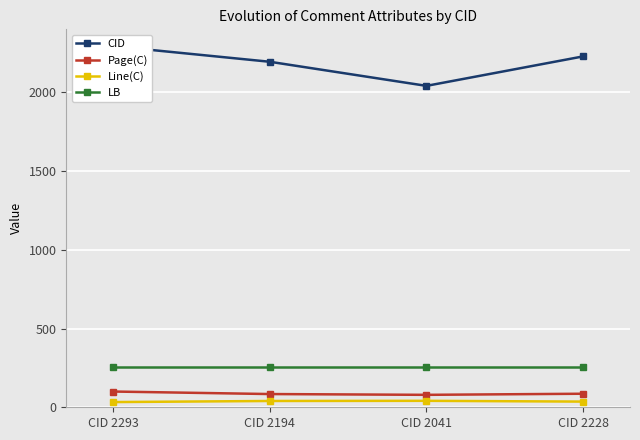

The value of Page(C) at CID 2041 is 79. True or false?

True